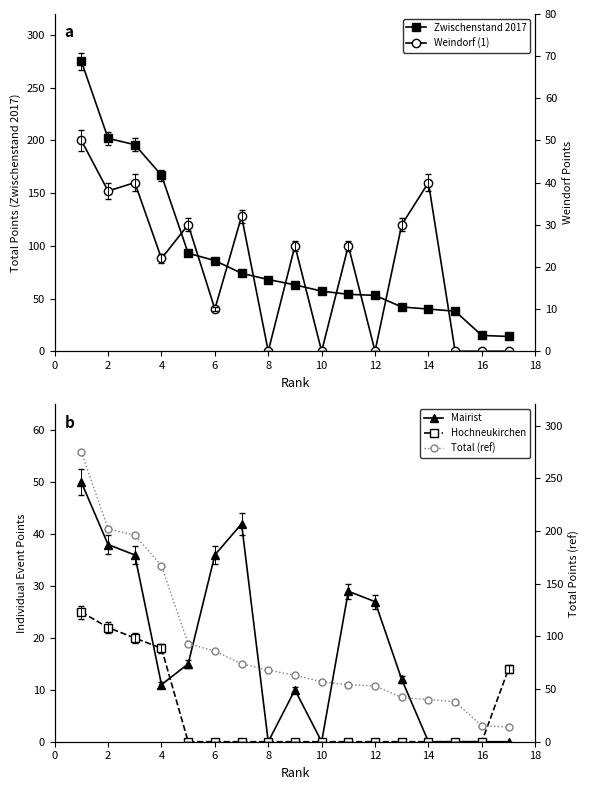

At how many categories does at least one series exceed 28?

15